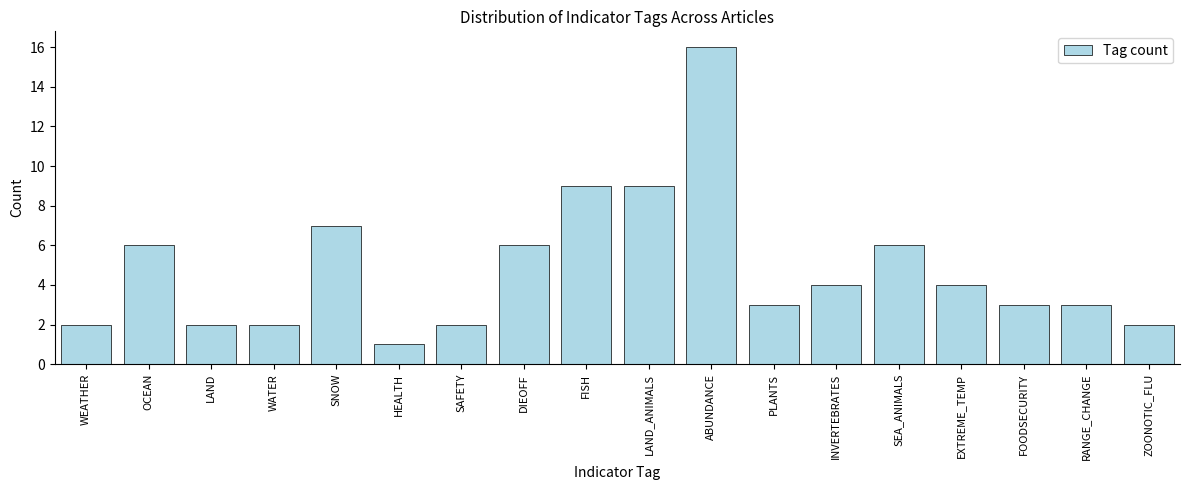

Reading left to right, what are all the values shown in this chart?

2	6	2	2	7	1	2	6	9	9	16	3	4	6	4	3	3	2